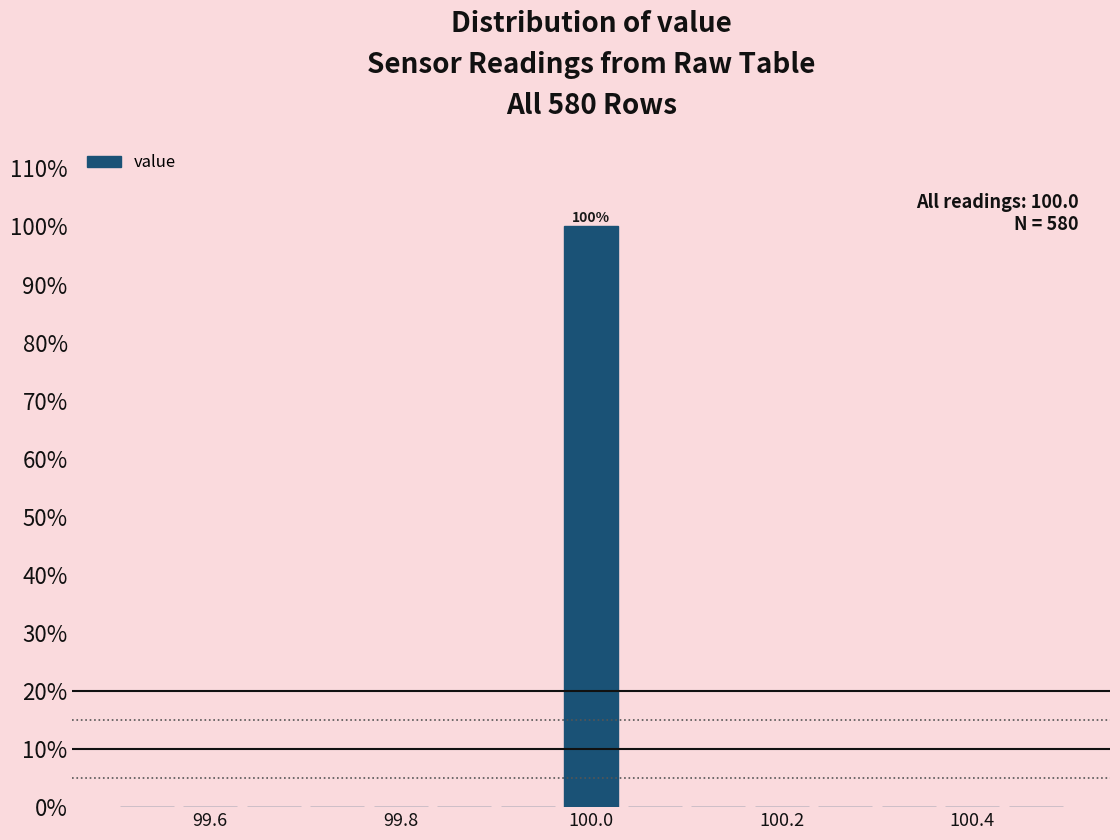

Read against the x-axis, roughly where is the centre of the tallest bar?

100.00